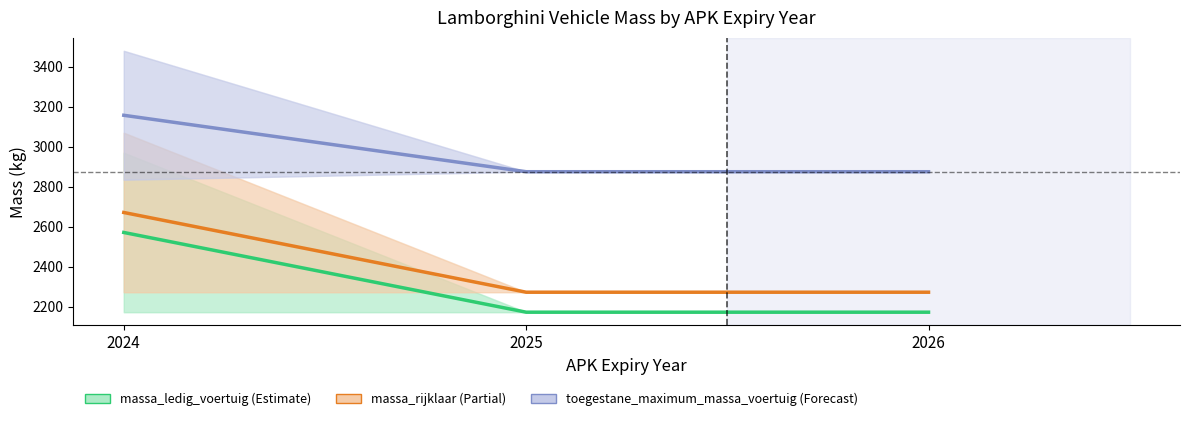

Between 2026 and 2025, which is larger?

2026